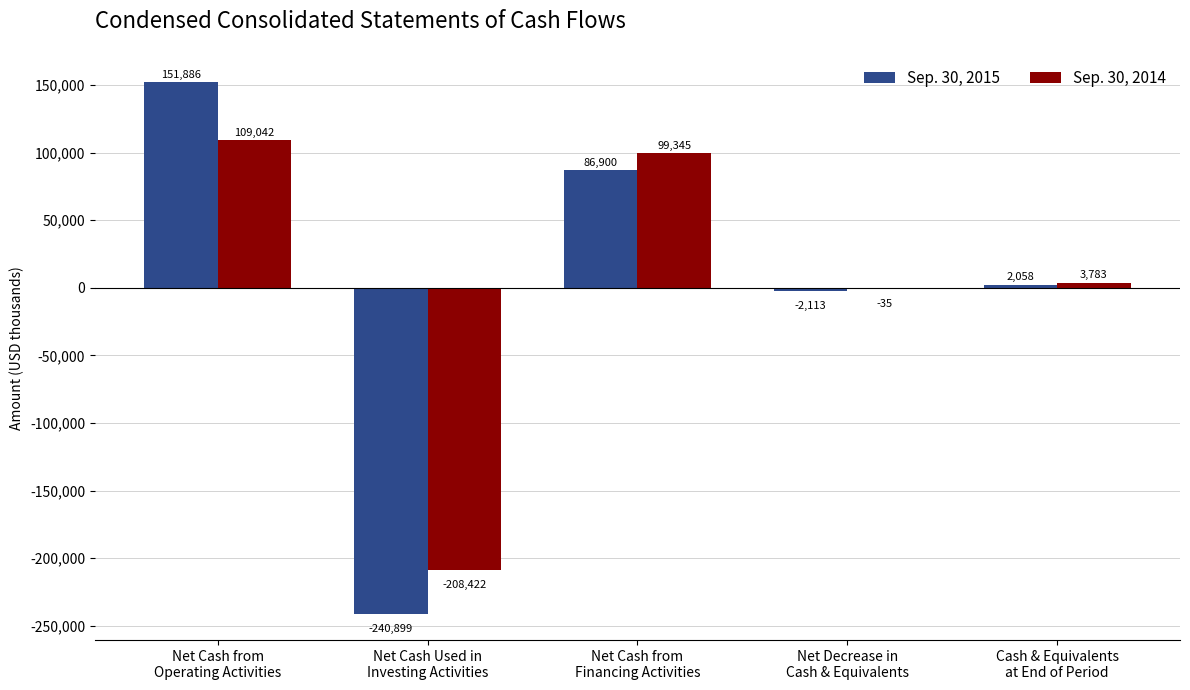

How many values in Sep. 30, 2015 are above zero?

3